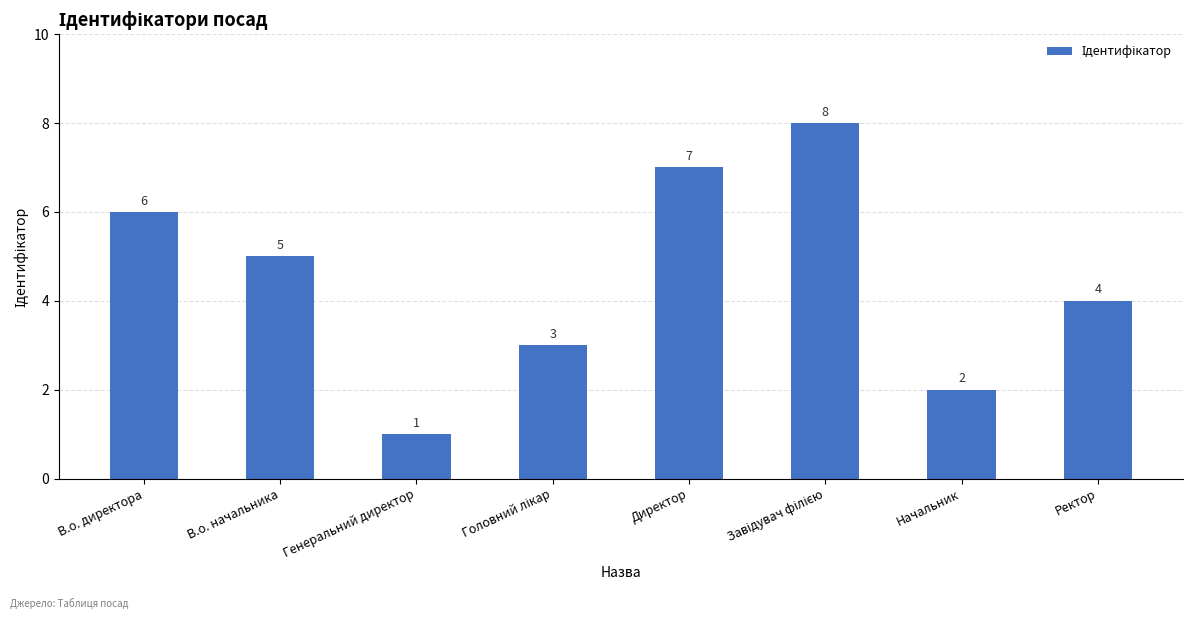

The chart shows a value of 6 at В.о. директора. True or false?

True